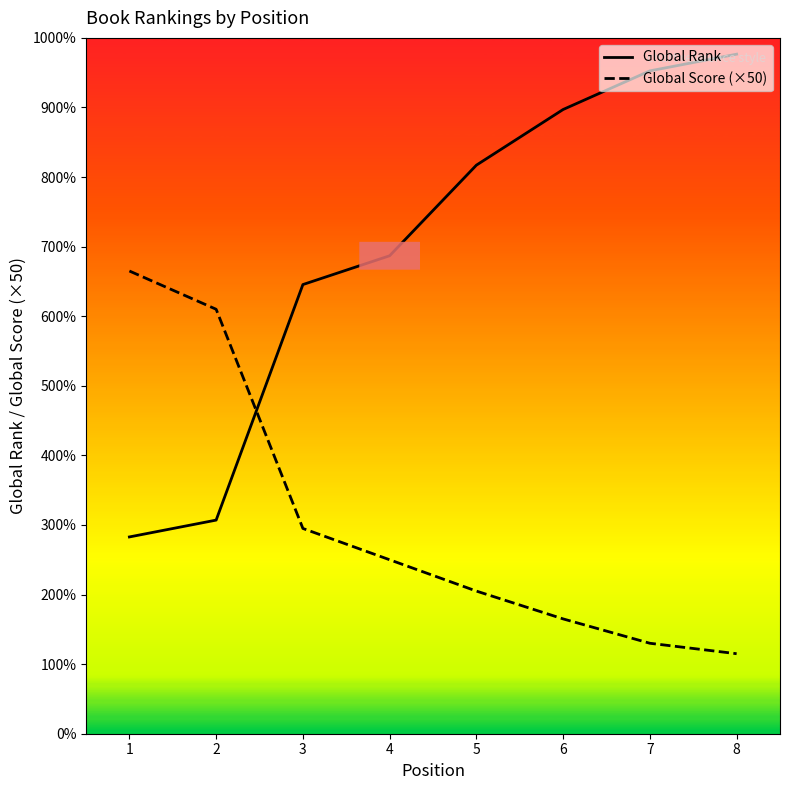

Does the chart display data point markers on the line(s)?

No